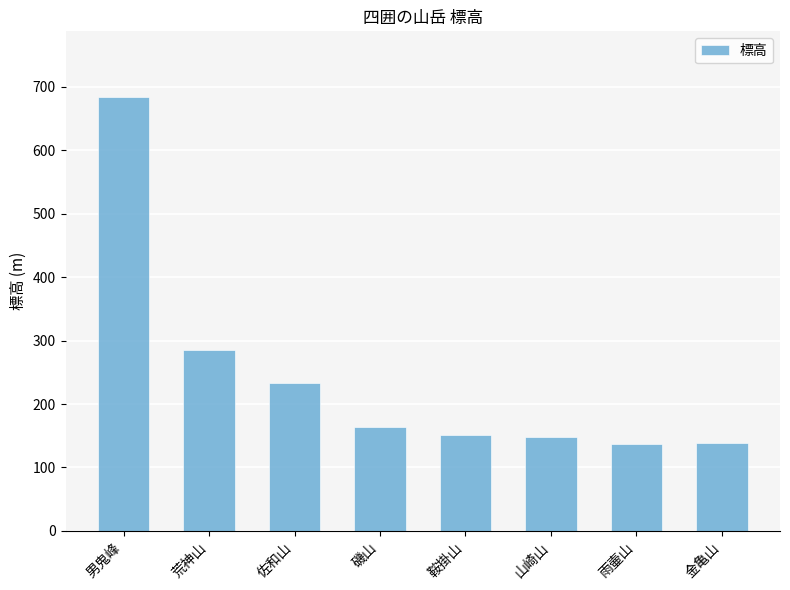

What is the label of the 5th bar from the left?

鞍掛山